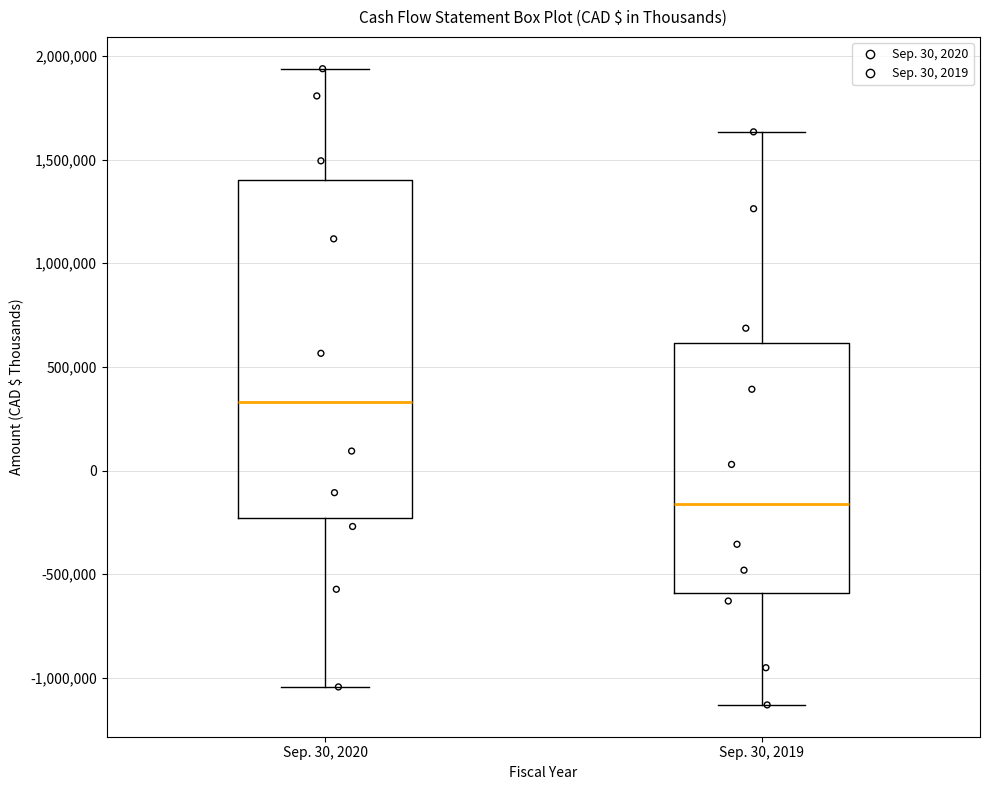

Reading left to right, transcribe this box plot: for each box, give where its median line is, the range the box spans, and where its two whiskers end, as read against the y-axis. The values are not printed on the chart, so give them approximately, as read against the axis.

Sep. 30, 2020: median 350000, box -250000 to 1400000, whiskers -1050000 to 1950000
Sep. 30, 2019: median -150000, box -600000 to 600000, whiskers -1150000 to 1650000